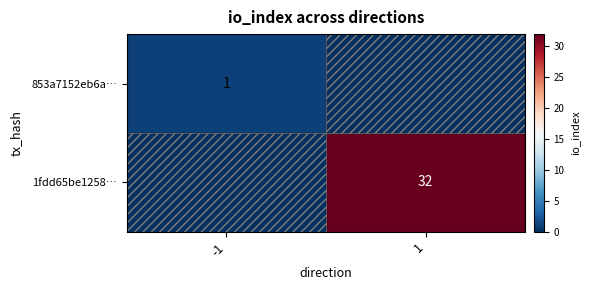

The value of 853a7152eb6a… at -1 is 1. True or false?

True